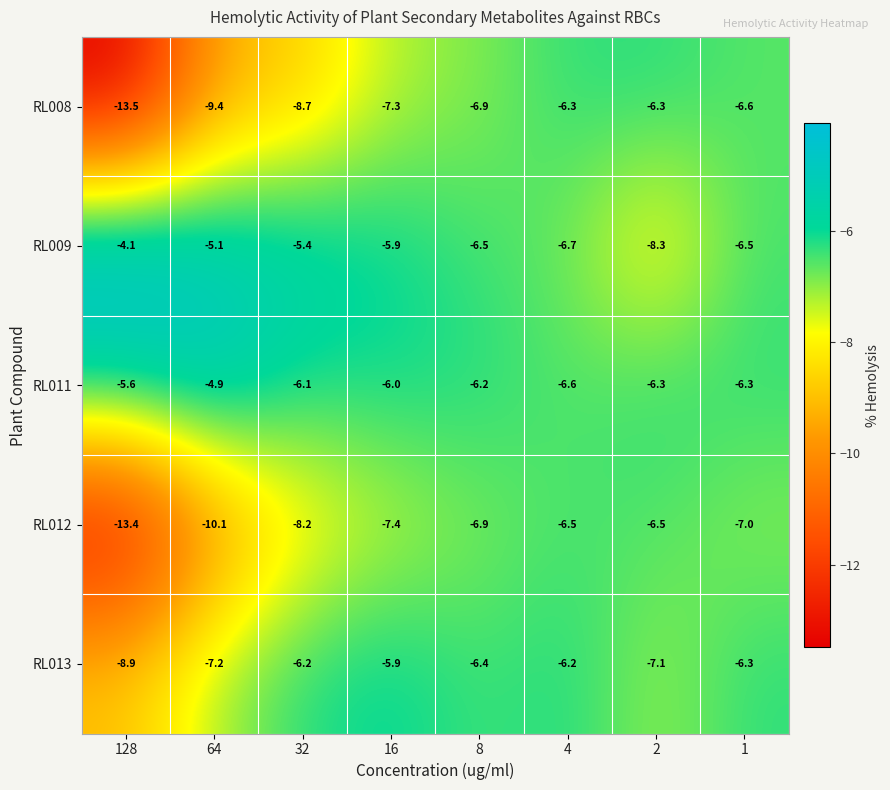

Which series has the largest total across all categories?

RL011